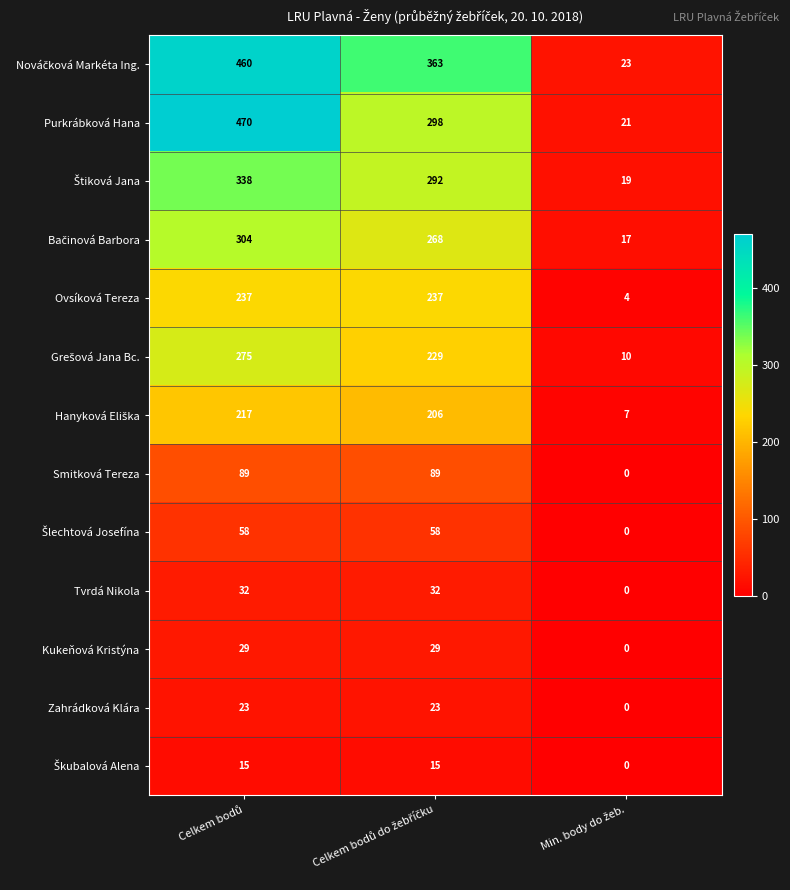

What is the sum of all Smitková Tereza values?

178